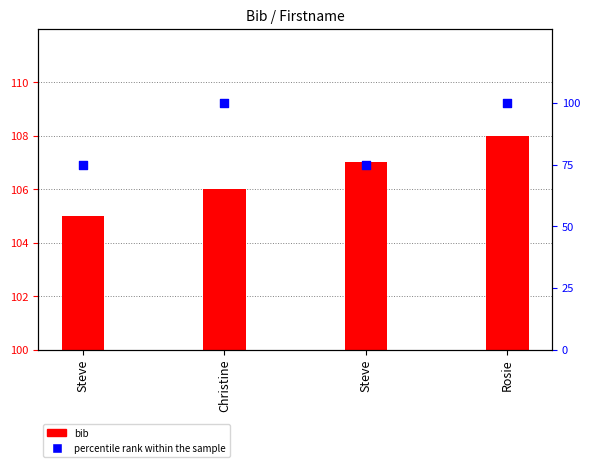

What is the total value across all series at Rosie?

108